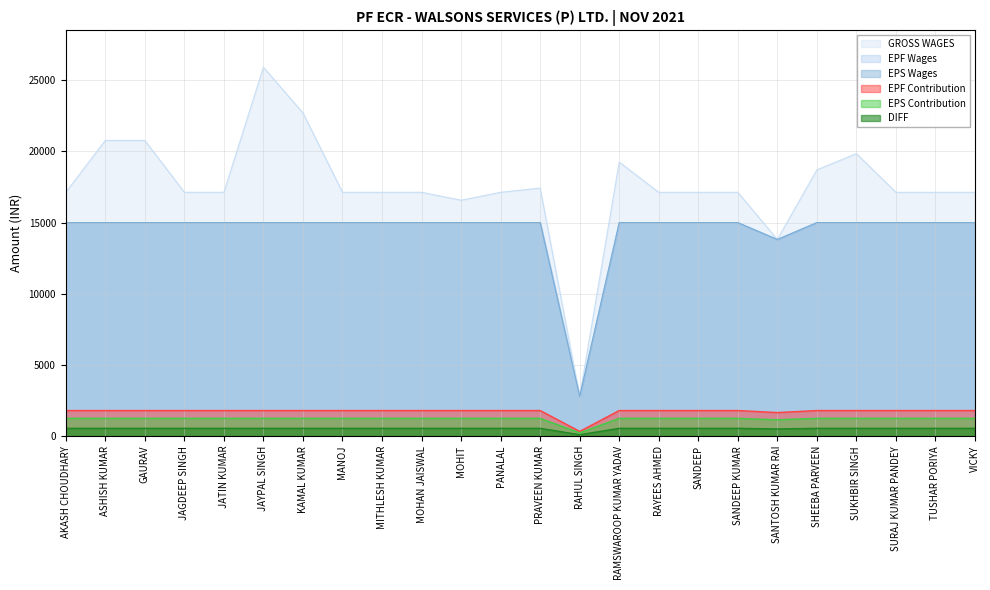

What is the spread (max minus min) of values at KAMAL KUMAR?

22149